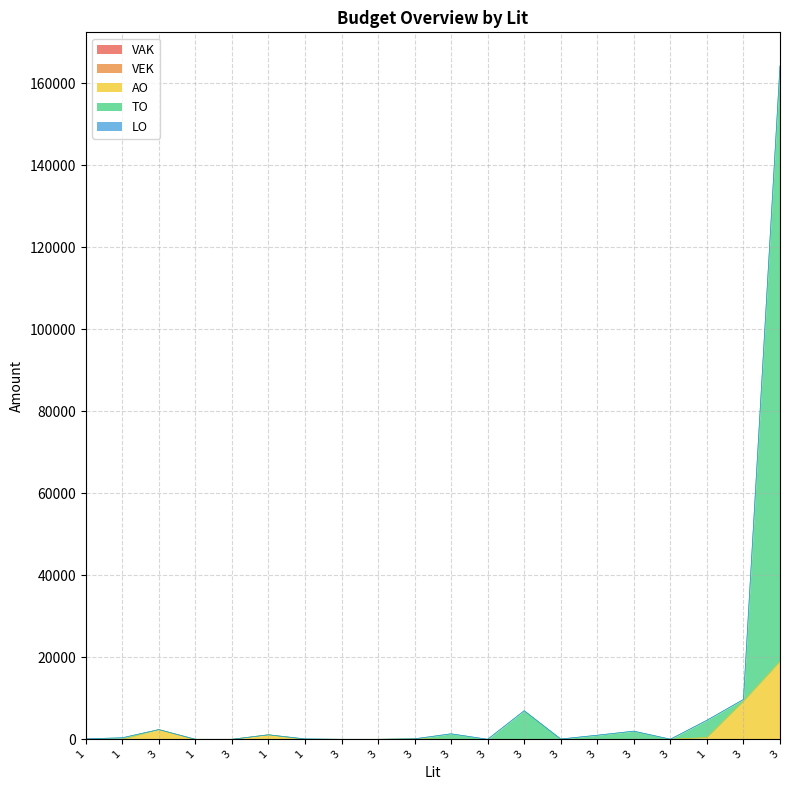

How many categories are shown in the chart?

20